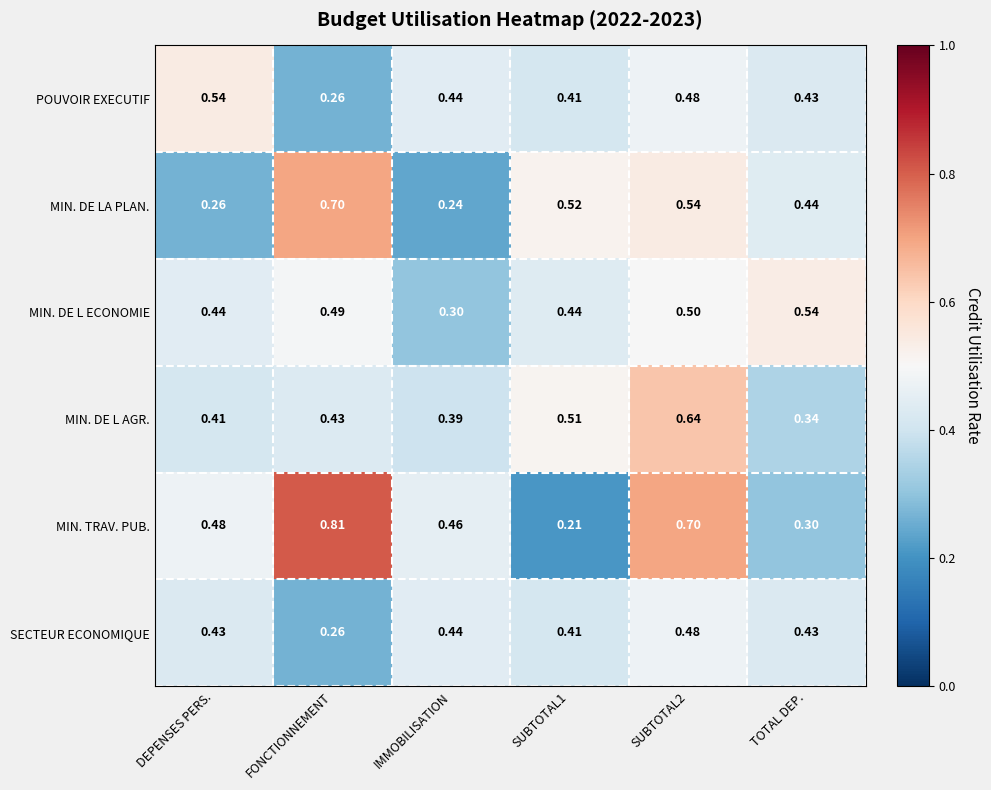

Which series has the largest range (max minus min)?

MIN. TRAV. PUB.